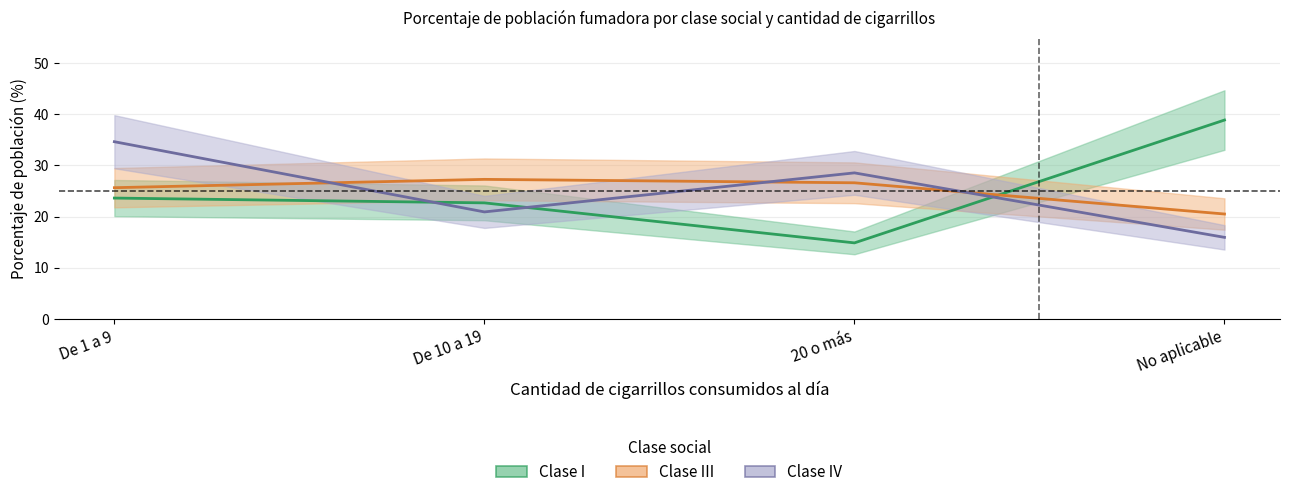

The Clase III series shows 20.5 at No aplicable. True or false?

True